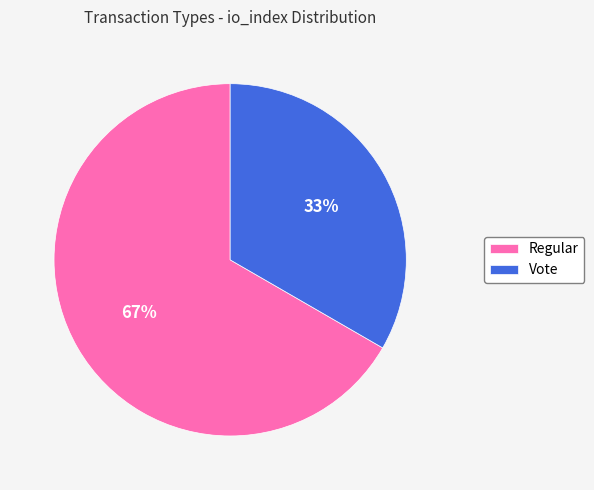

Which has a higher value, Vote or Regular?

Regular